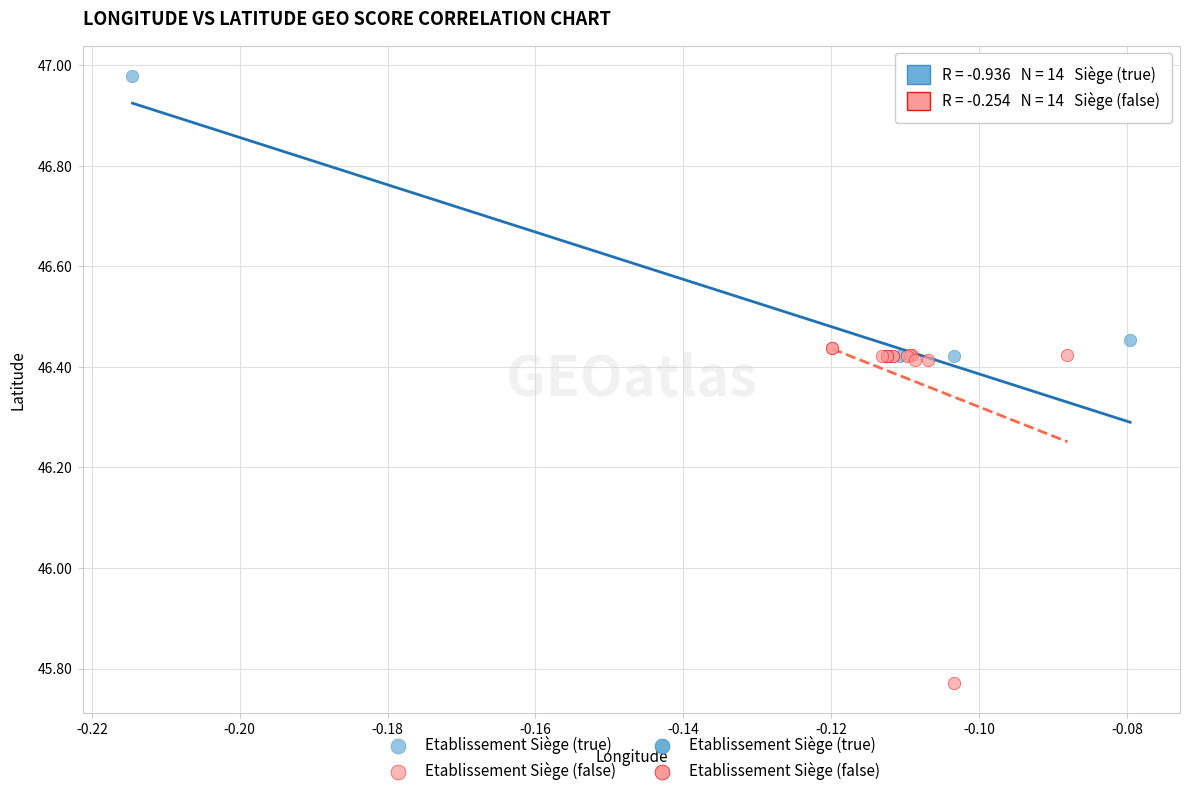

Which series reaches the minimum Y coordinate?

Etablissement Siège (false)